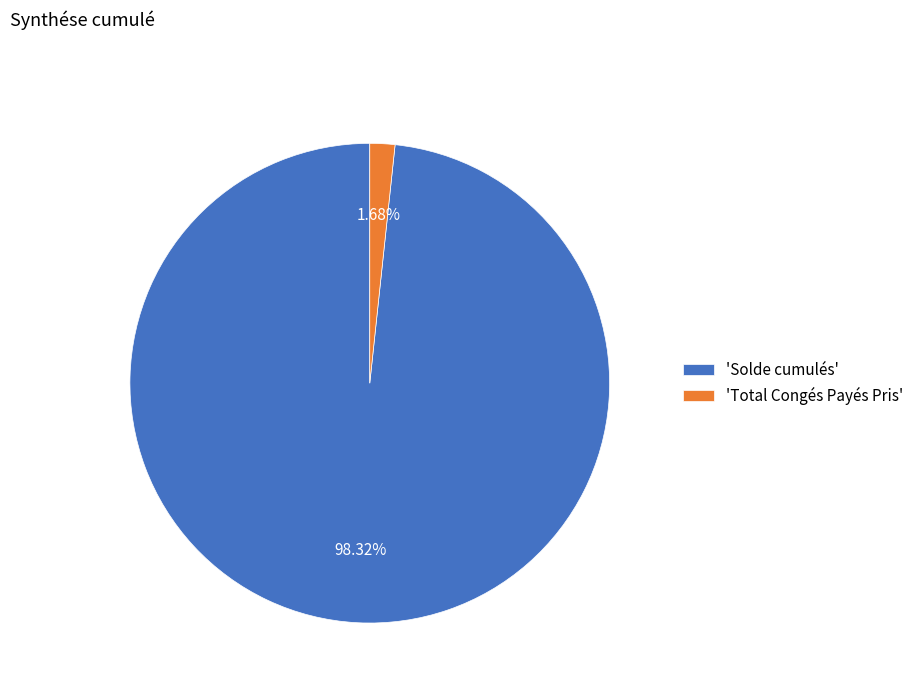

Which has a higher value, 'Total Congés Payés Pris' or 'Solde cumulés'?

'Solde cumulés'